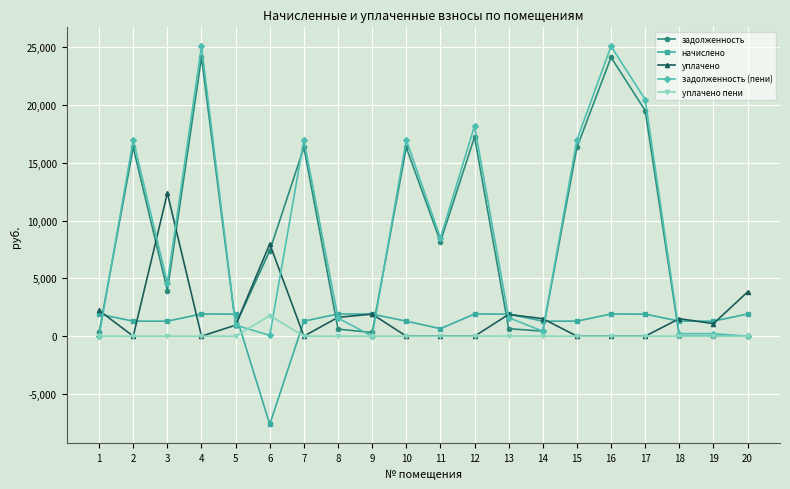

Which series ends up on top after the final intersection of уплачено and задолженность?

уплачено